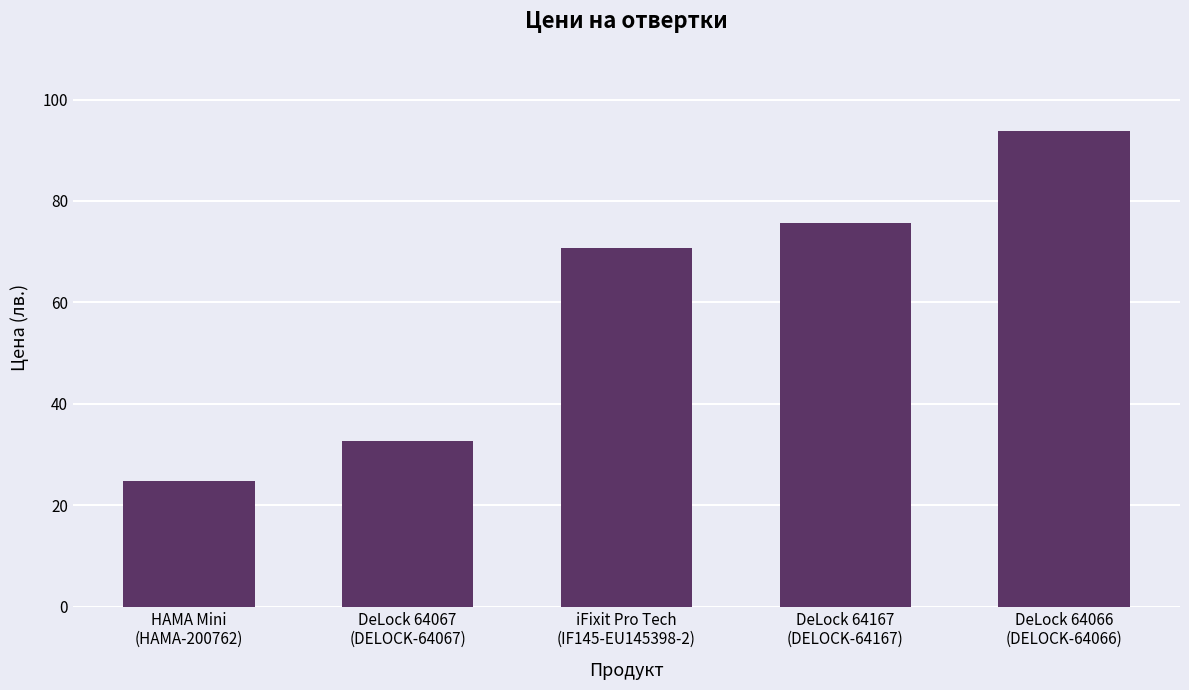

What is the difference between the maximum and second lowest values?

61.2